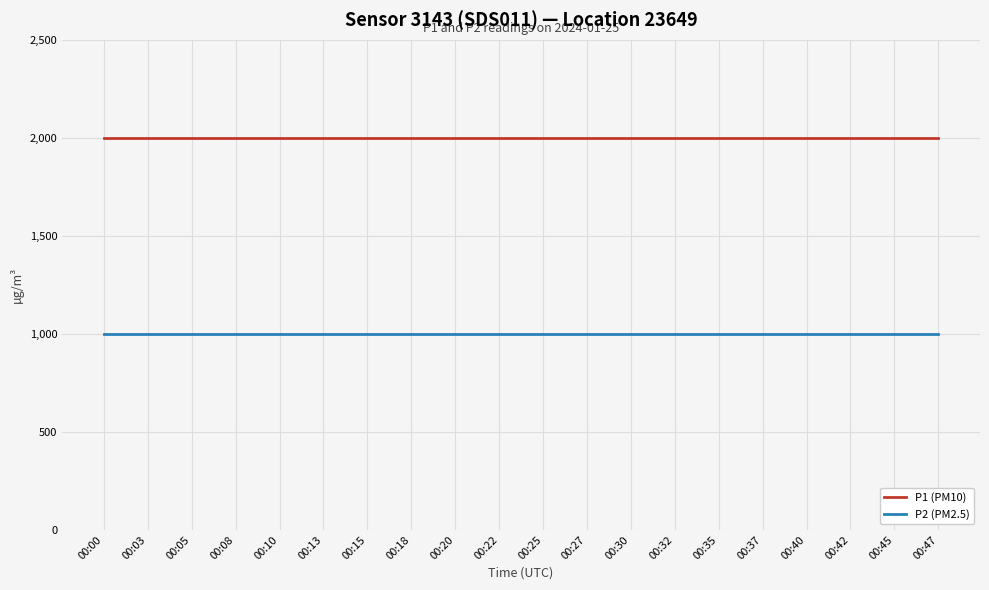

True or false: P2 (PM2.5) has a value of 999.9 at 00:27.

True